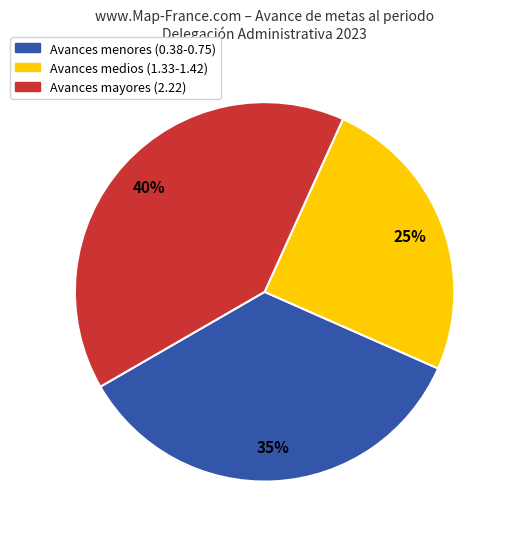

Is there a majority slice in this chart?

No